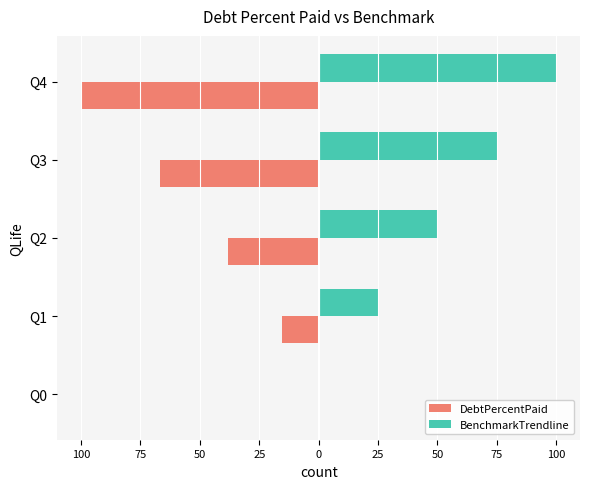

What are all the series names shown in the legend?

DebtPercentPaid, BenchmarkTrendline